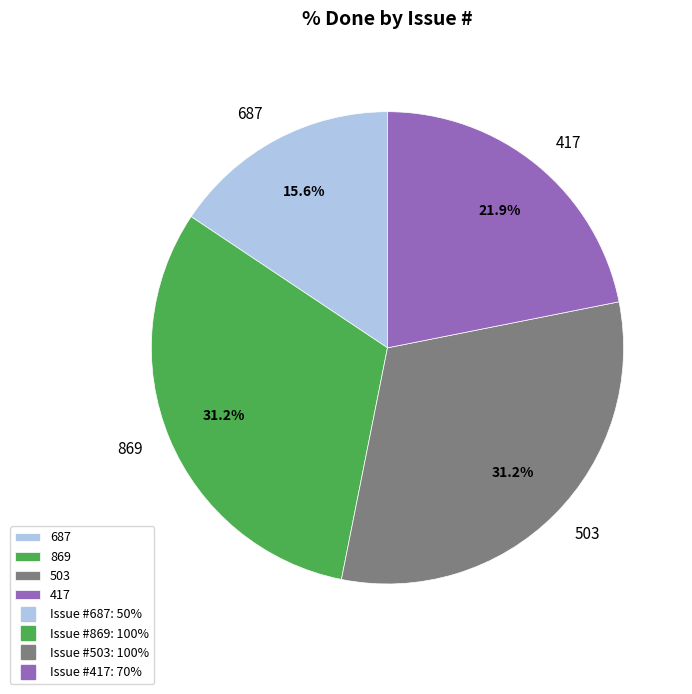

Between 417 and 869, which is larger?

869